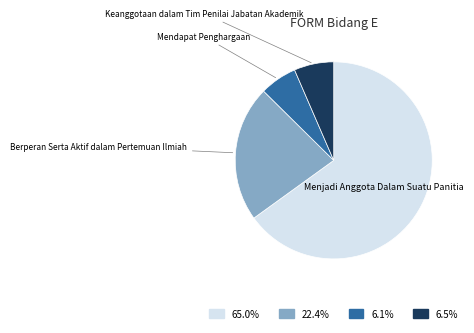

Does any single category account for the majority?

Yes